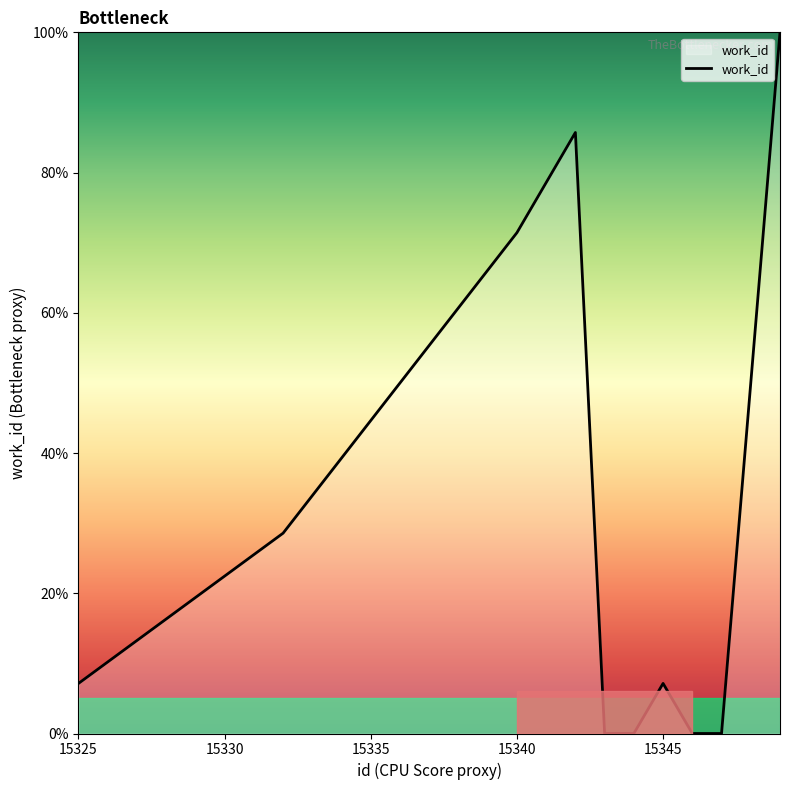

What is the maximum value shown in the chart?

100.0